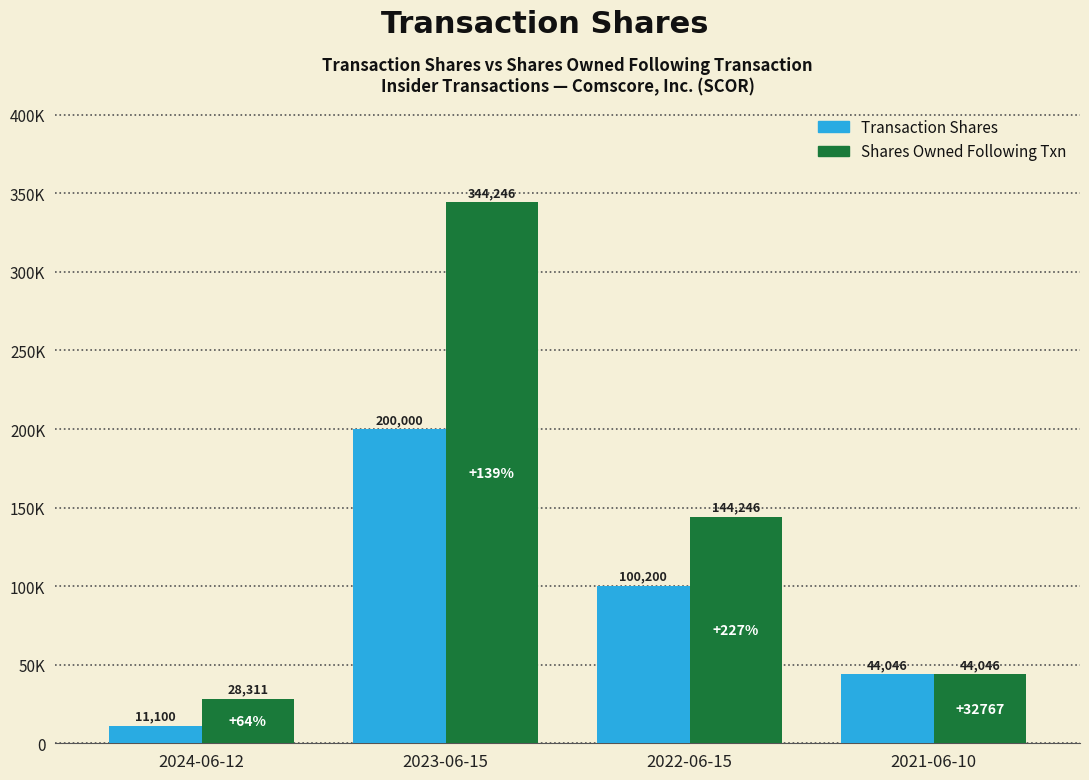

At which category does the chart reach its peak across all series?

2023-06-15